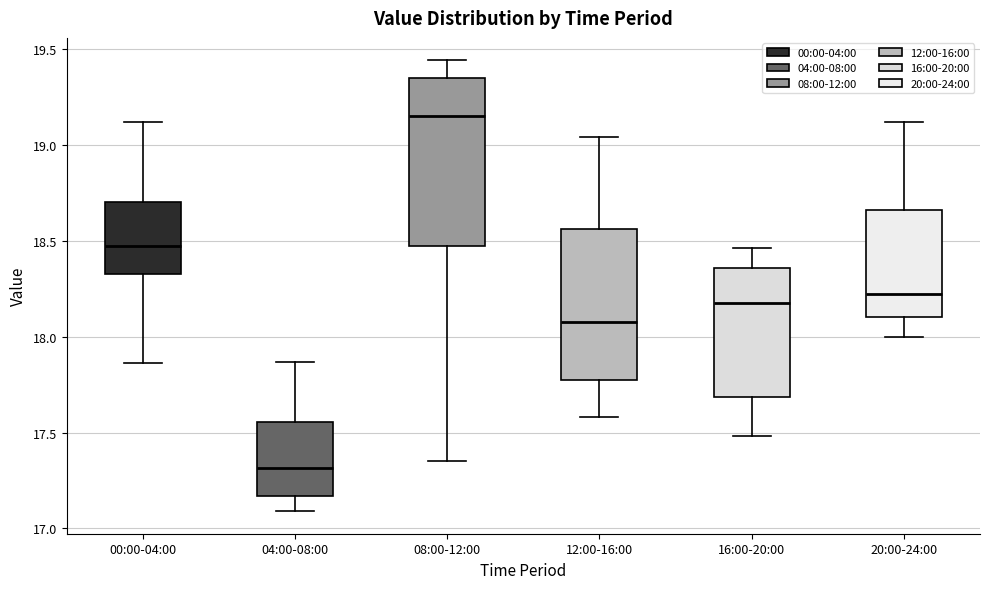

Where does the upper whisker of the box for 16:00-20:00 end on the y-axis? The values are not printed on the chart, so give them approximately, as read against the axis.

18.45